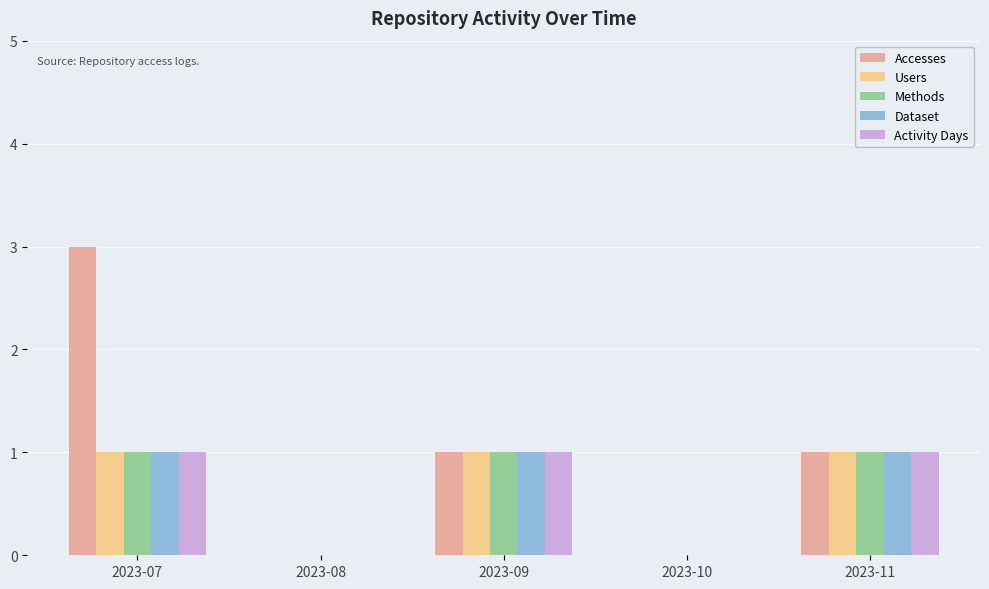

What is the sum of the Dataset values at 2023-09 and 2023-07?

2